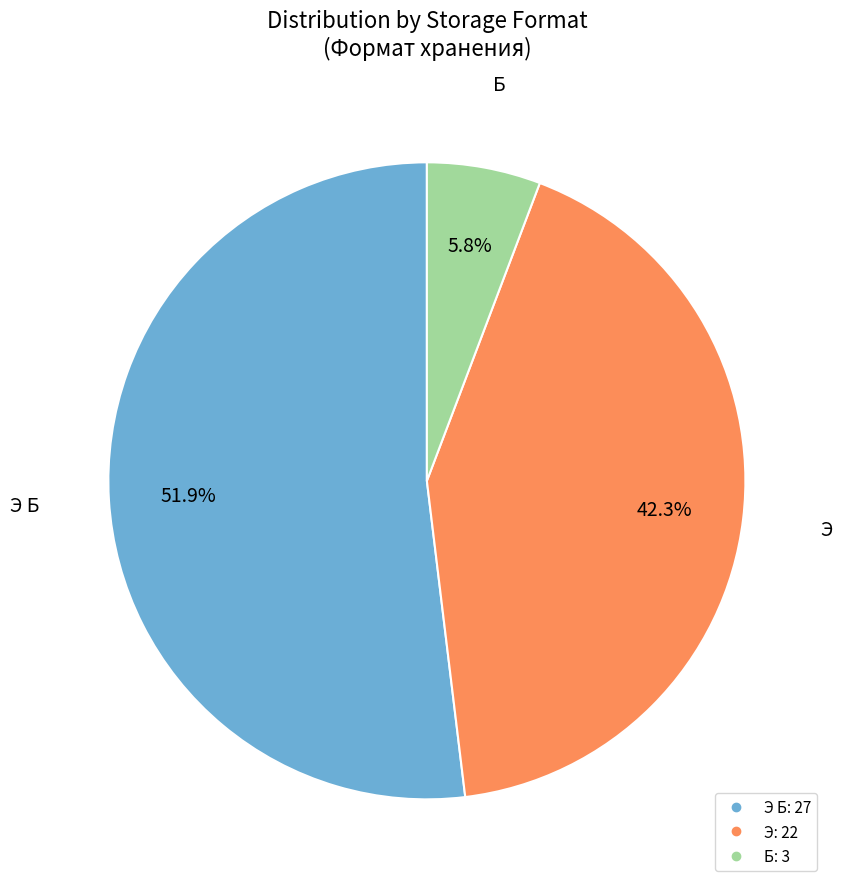

Does any single category account for the majority?

Yes